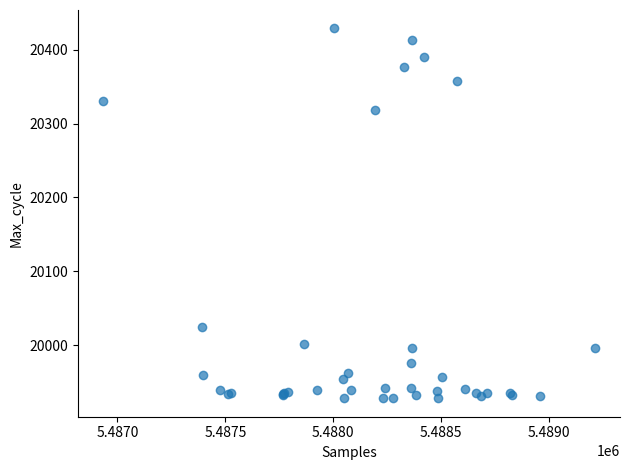

What Y value in the scatter plot is closest to 20178?

20318